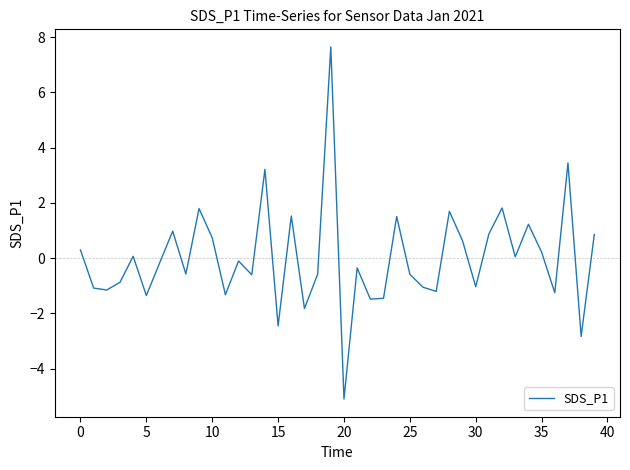

What is the minimum value shown in the chart?

-5.1